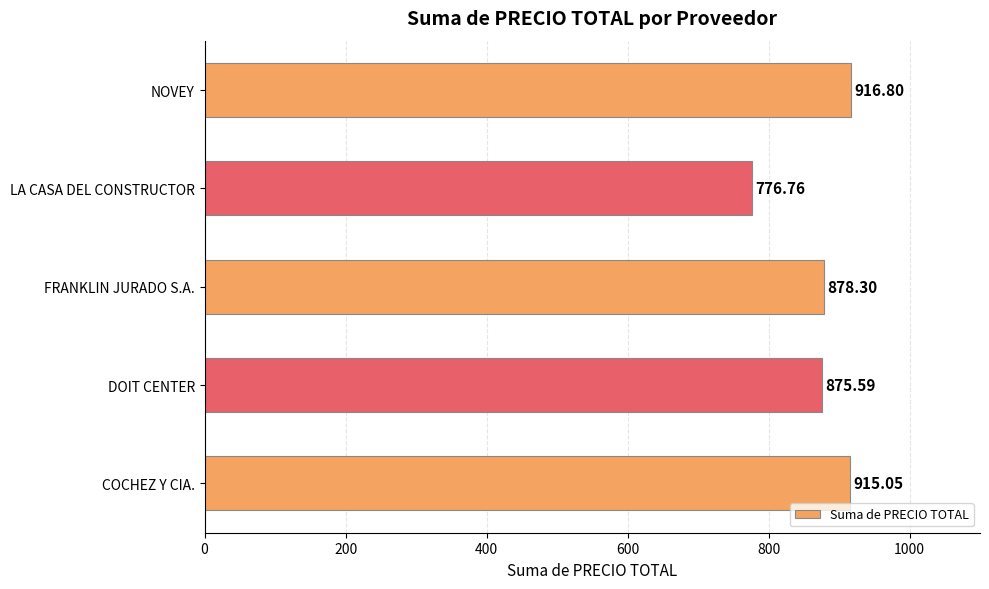

At which label is the value closest to 846?

DOIT CENTER